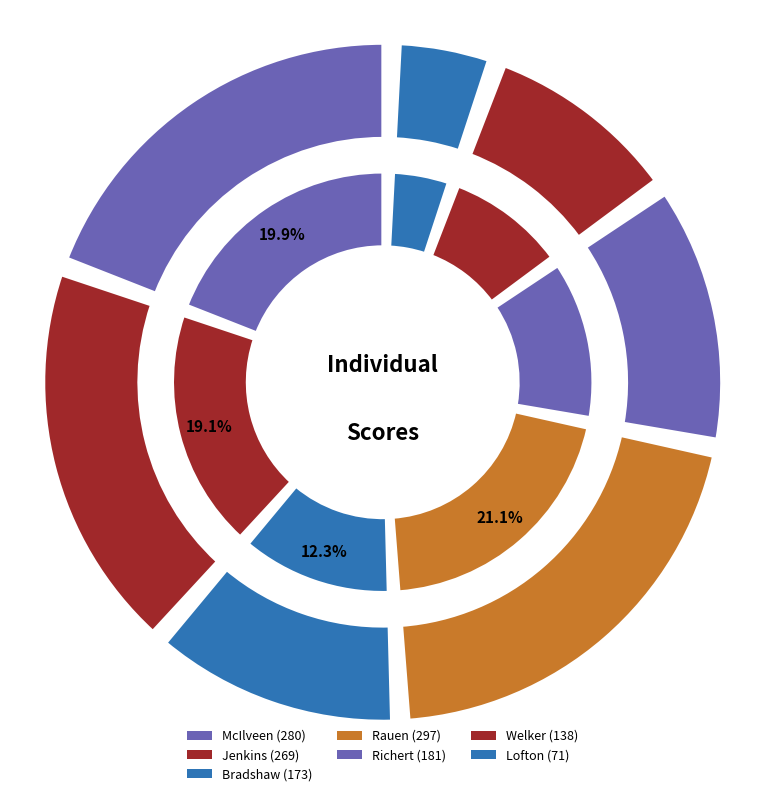

What percentage is the Rauen slice, to the nearest percent?

21%